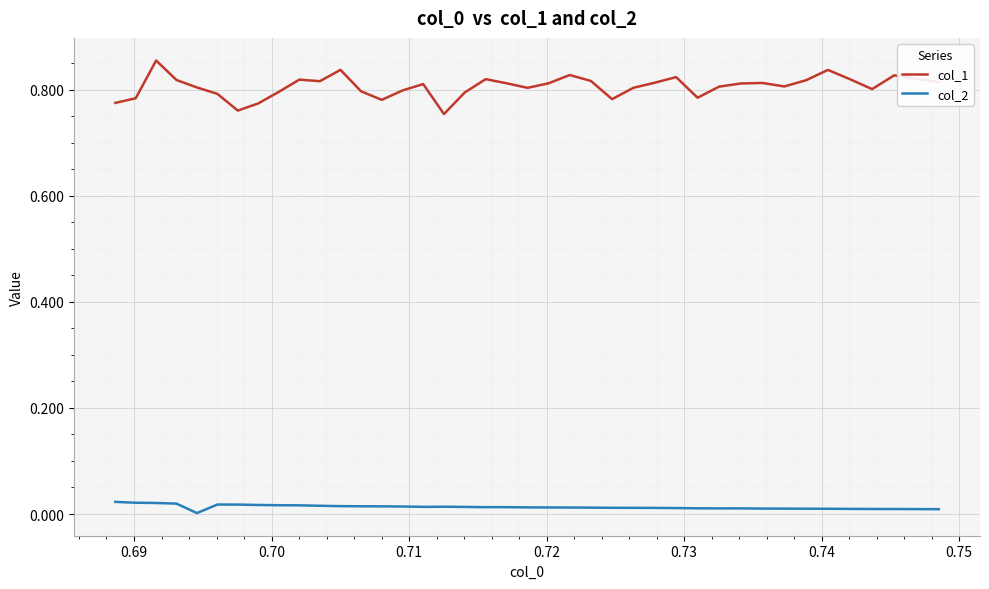

True or false: col_1 and col_2 cross at least once.

False